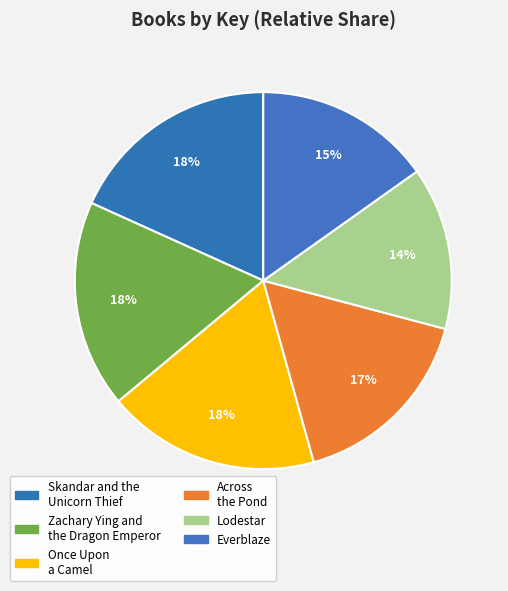

How many slices are in this pie chart?

6